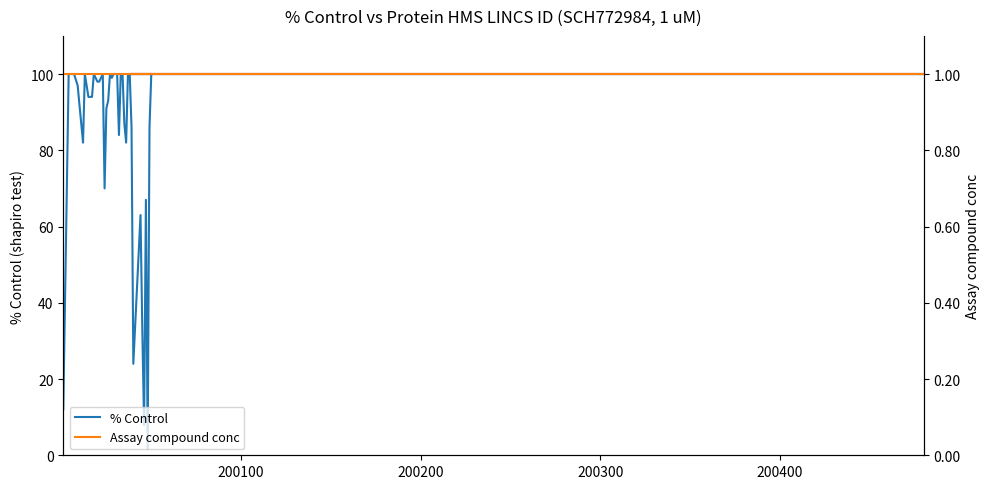

Reading left to right, transcribe all the data shown in this chart.

% Control: 12.0	100.0	100.0	100.0	97.0	92.0	82.0	100.0	94.0	94.0	100.0	98.0	98.0	100.0	70.0	91.0	93.0	100.0	99.0	100.0	100.0	100.0	84.0	100.0	100.0	87.0	82.0	100.0	100.0	100.0	100.0	86.0	24.0	63.0	33.0	7.9	67.0	1.7	86.0	100.0
Assay compound conc: 1.0	1.0	1.0	1.0	1.0	1.0	1.0	1.0	1.0	1.0	1.0	1.0	1.0	1.0	1.0	1.0	1.0	1.0	1.0	1.0	1.0	1.0	1.0	1.0	1.0	1.0	1.0	1.0	1.0	1.0	1.0	1.0	1.0	1.0	1.0	1.0	1.0	1.0	1.0	1.0